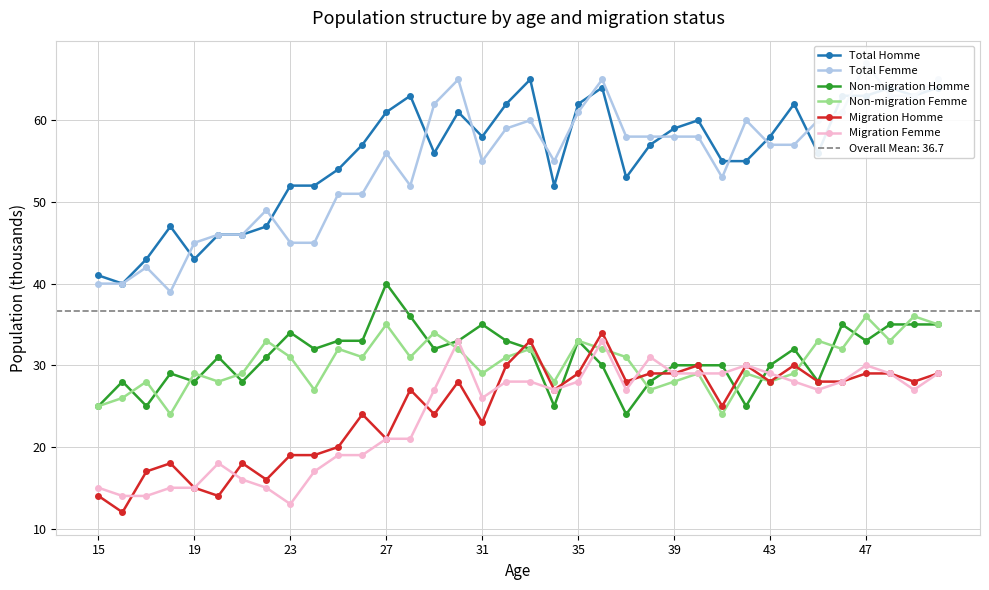

What is the greatest value displayed?

67